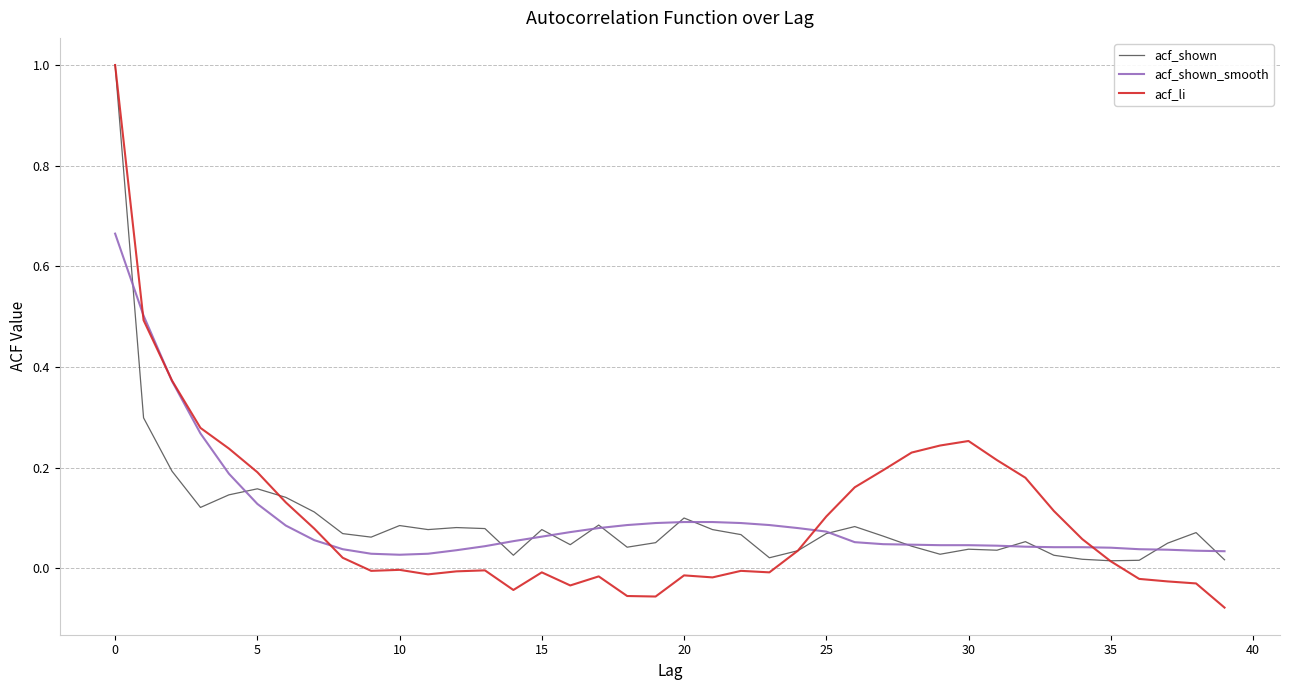

Count the number of categories in the chart.

40